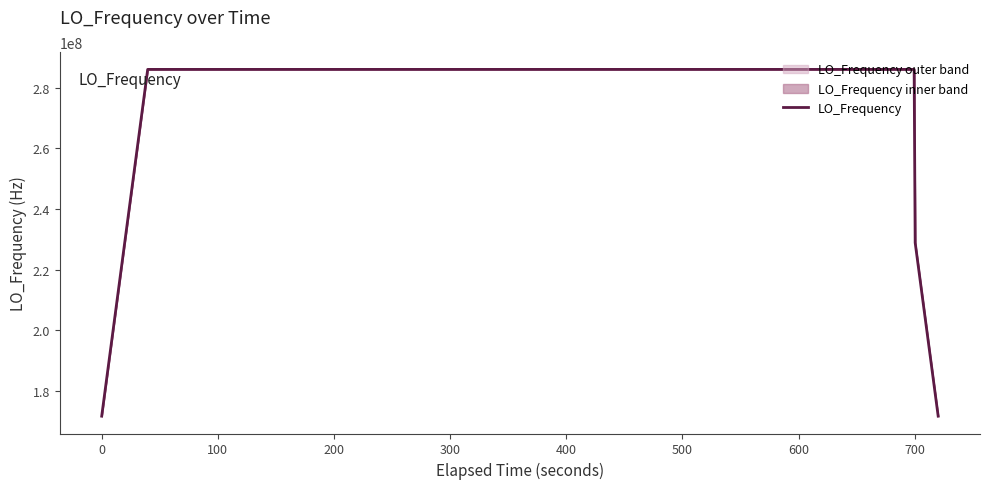

What is the average value?

277465580.1